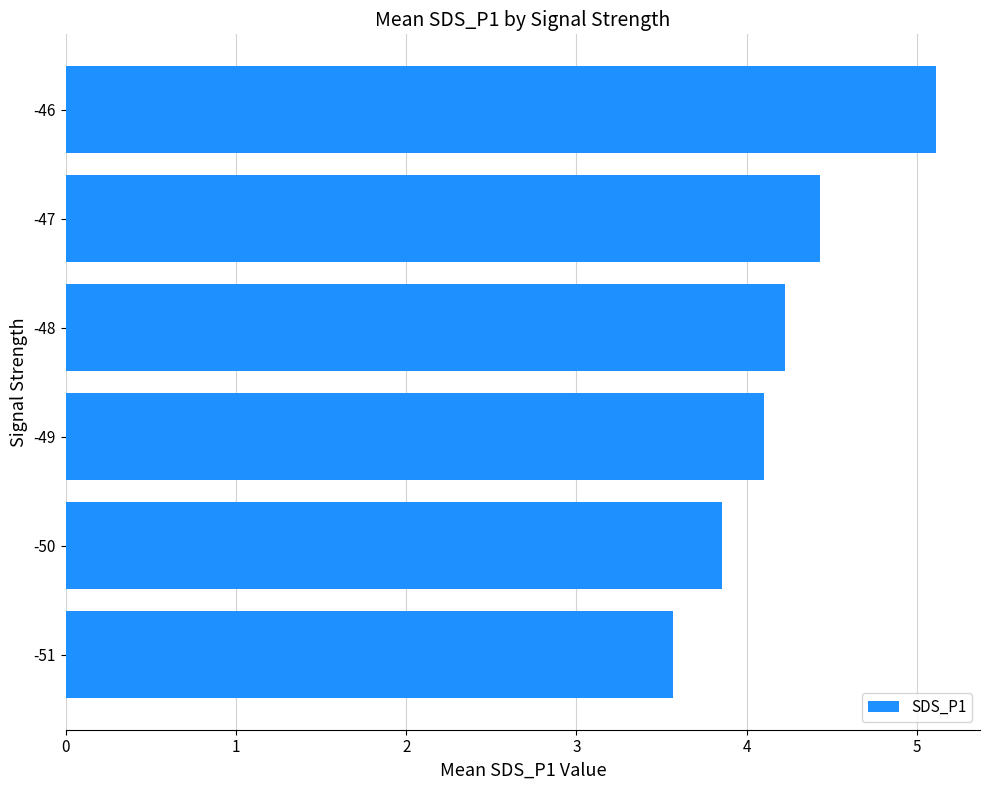

Reading top to bottom, extract all data points from this chart.

-46=5.1	-47=4.4	-48=4.2	-49=4.1	-50=3.9	-51=3.6